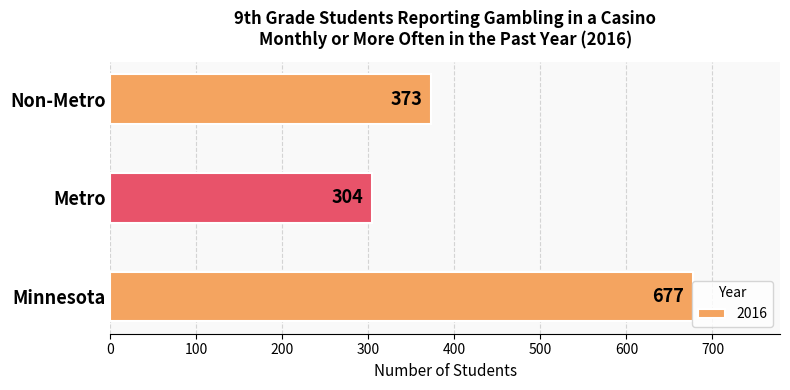

What is the change in value from Minnesota to Metro?

-373